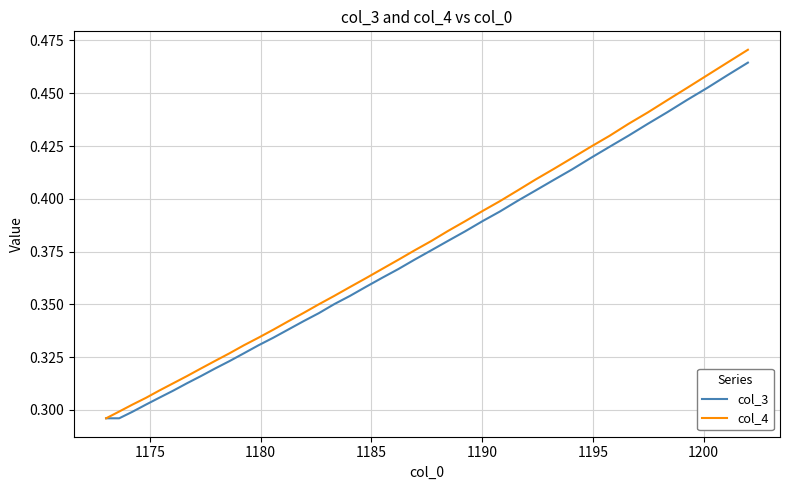

Which series has the largest range (max minus min)?

col_4